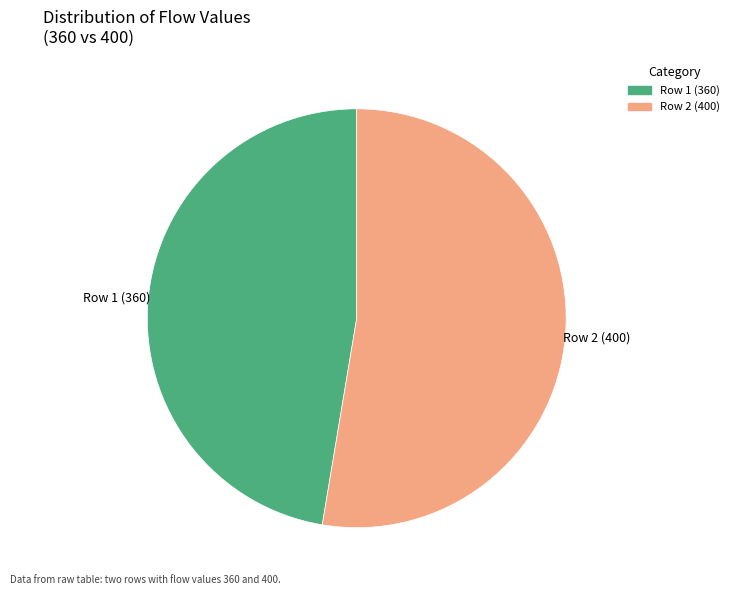

What is the majority slice?

Row 2 (400)